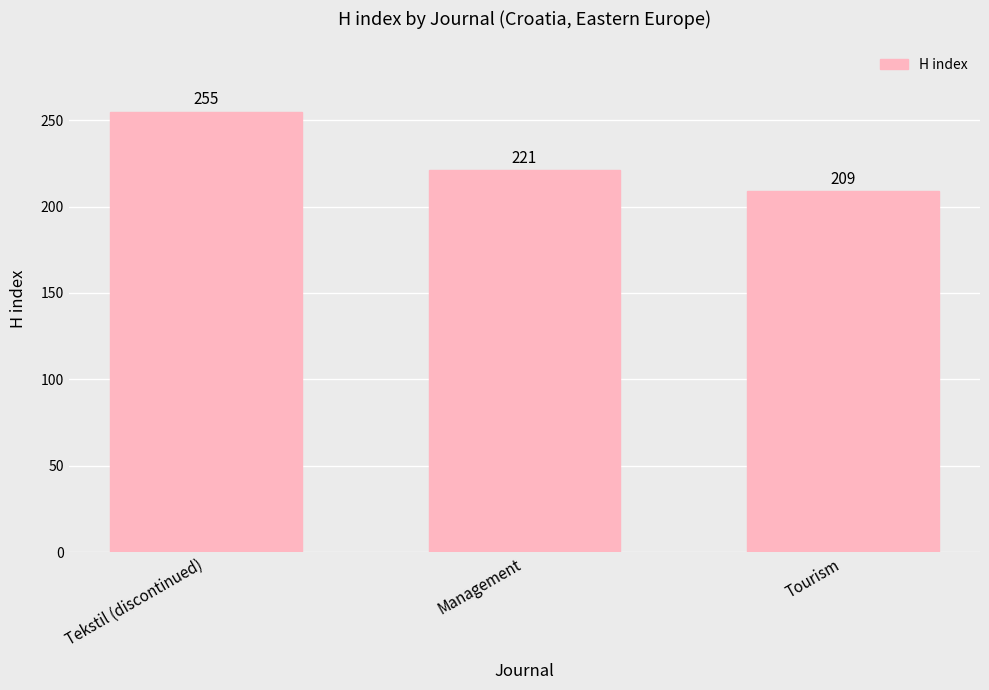

Between Management and Tekstil (discontinued), which is larger?

Tekstil (discontinued)